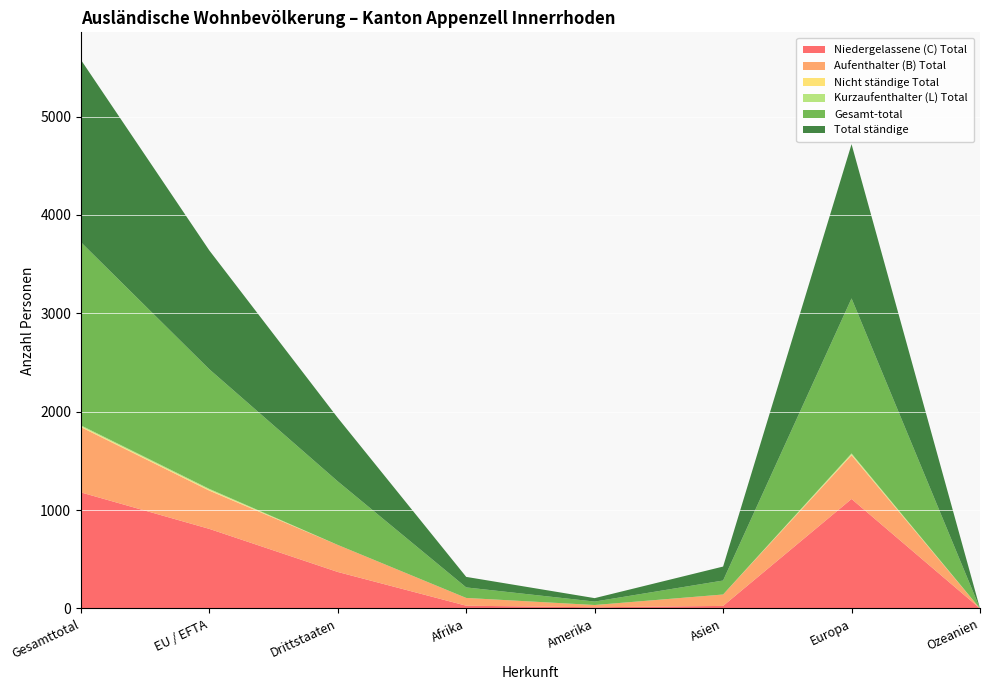

Reading left to right, extract all data points from this chart.

Niedergelassene (C) Total: 1180	809	371	28	12	26	1113	0
Aufenthalter (B) Total: 664	389	275	79	23	116	445	0
Nicht ständige Total: 8	8	0	0	0	0	8	0
Kurzaufenthalter (L) Total: 10	10	0	0	0	0	10	0
Gesamt-total: 1862	1216	646	107	35	142	1576	0
Total ständige: 1854	1208	646	107	35	142	1568	0